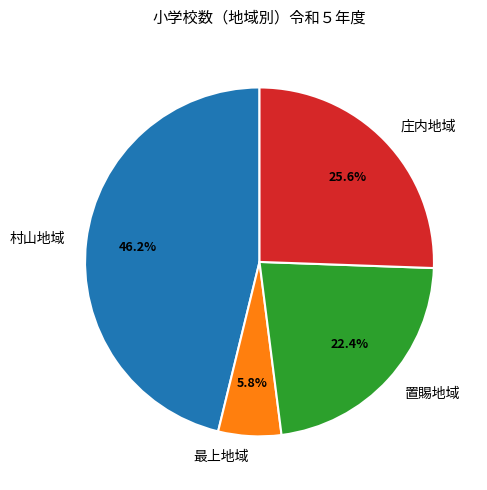

True or false: 庄内地域 accounts for 15% of the total.

False